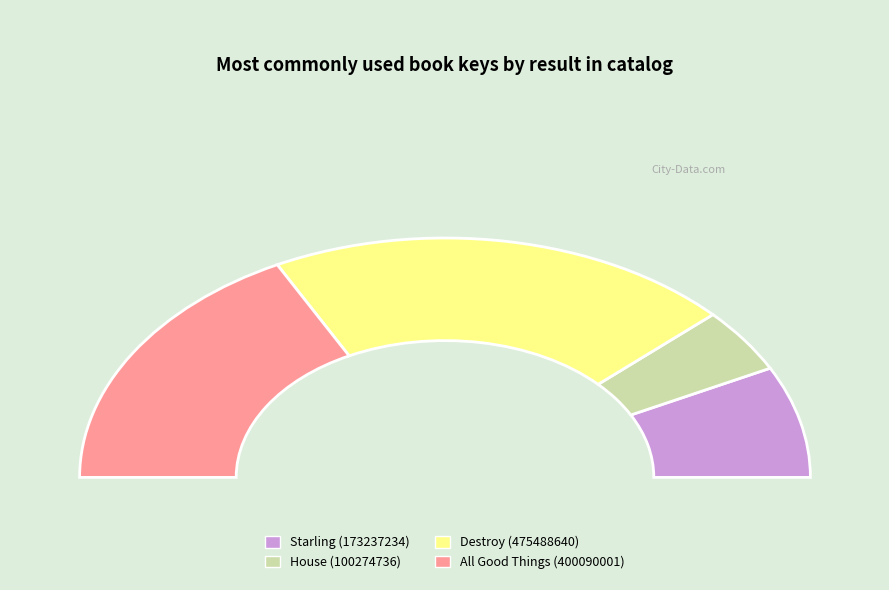

Is there any slice that represents more than half of the pie?

No